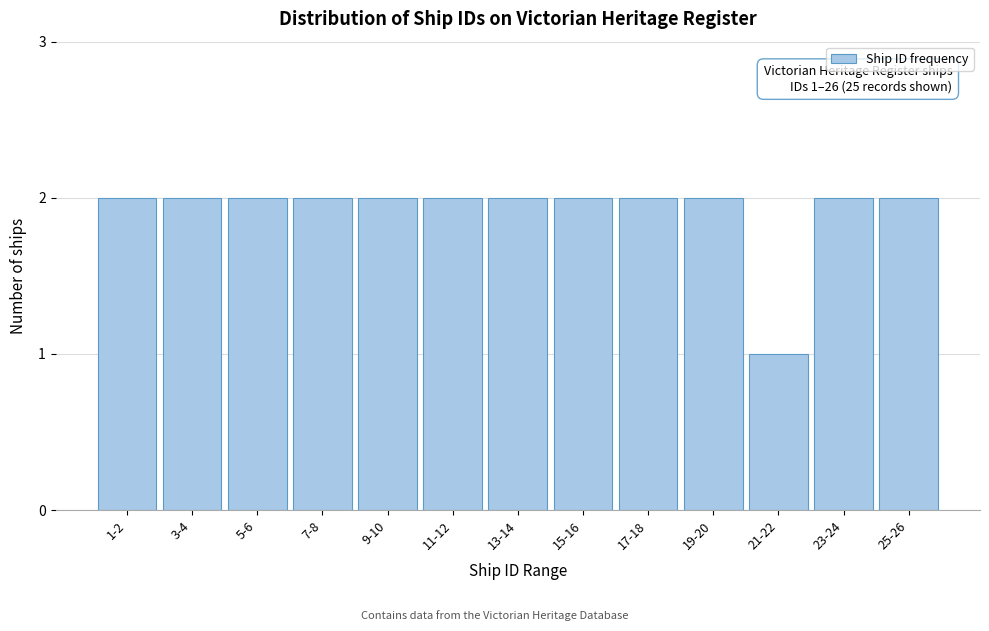

Reading left to right, list all the values displayed in this chart.

2	2	2	2	2	2	2	2	2	2	1	2	2